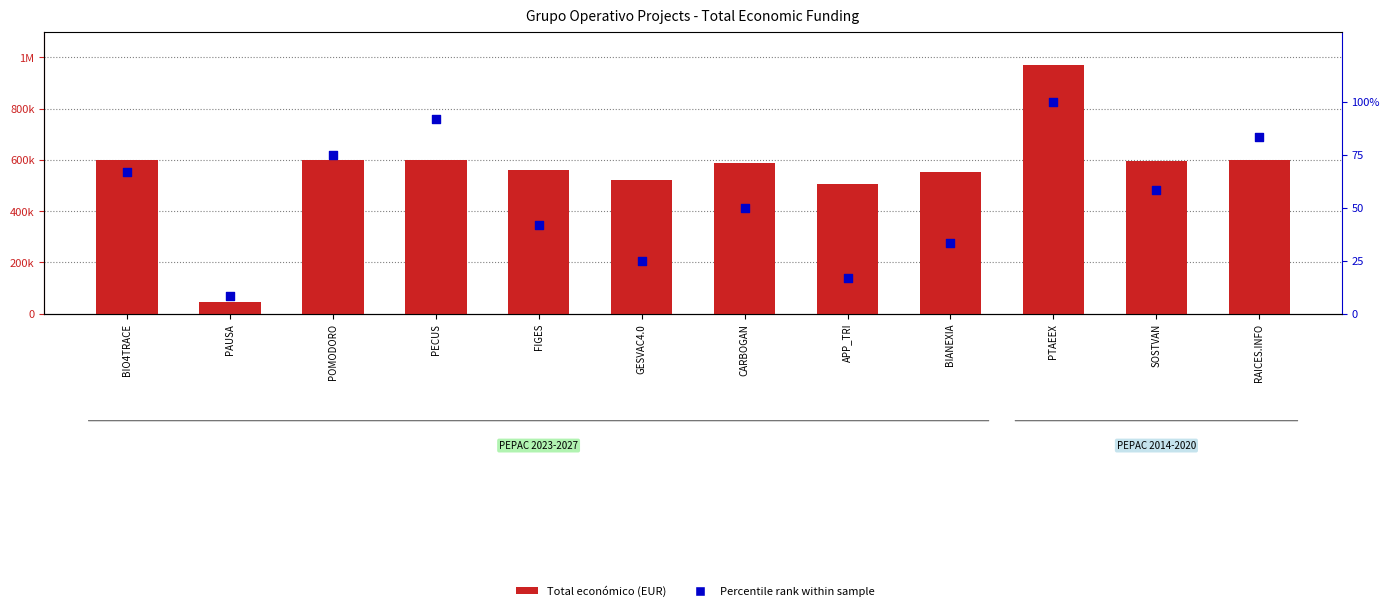

At which category is the sum across all series the highest?

PTAEEX